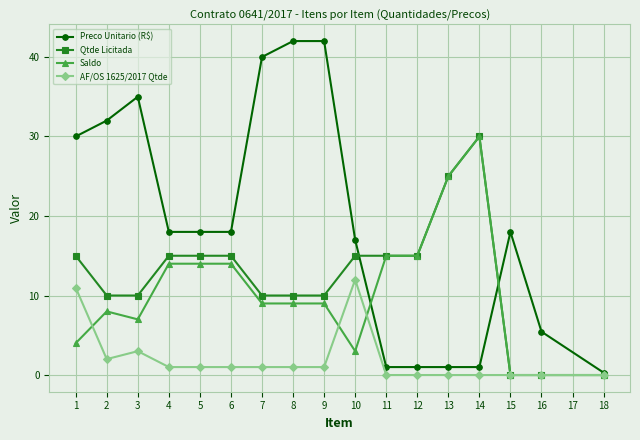

Between 1 and 13, which series saw the biggest shift?

Preco Unitario (R$)